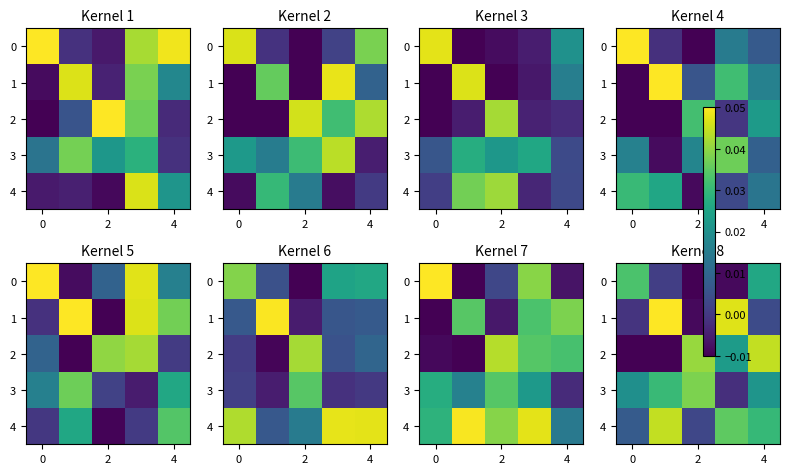

At which category is the sum across all series the highest?

4